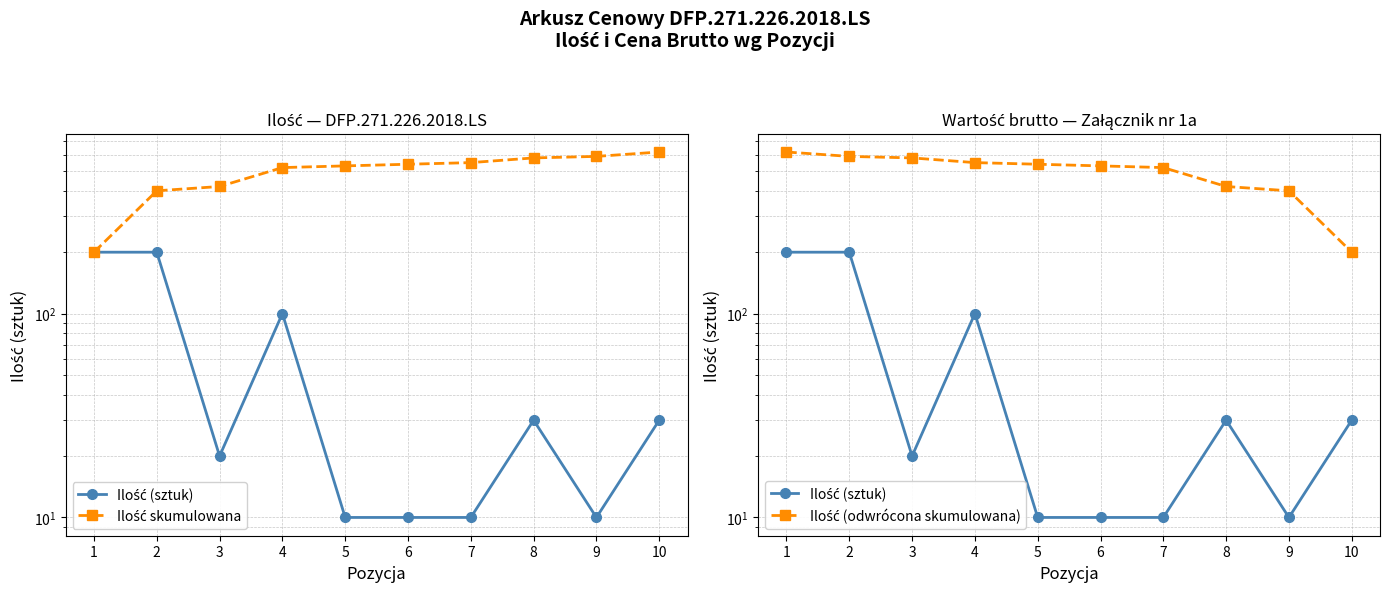

What is the smallest value displayed?

10